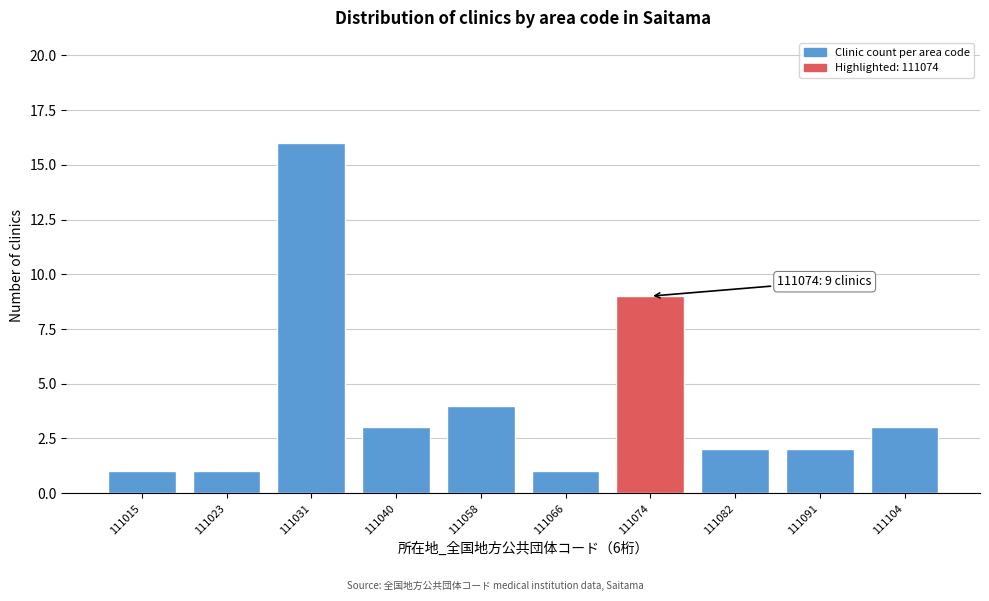

Reading left to right, what are all the values shown in this chart?

1	1	16	3	4	1	9	2	2	3